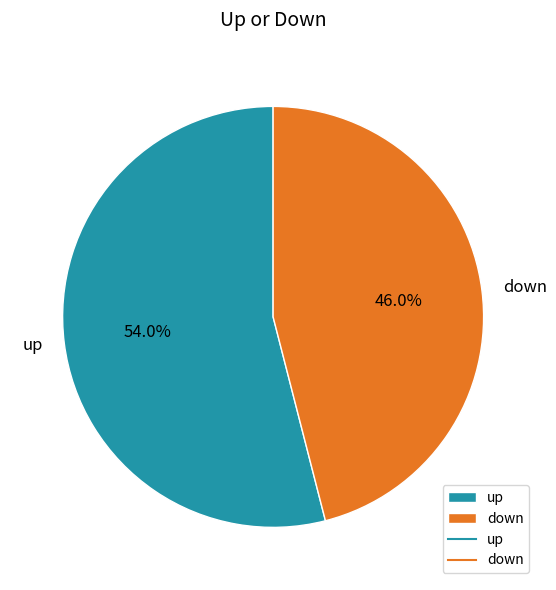

Between down and up, which is larger?

up